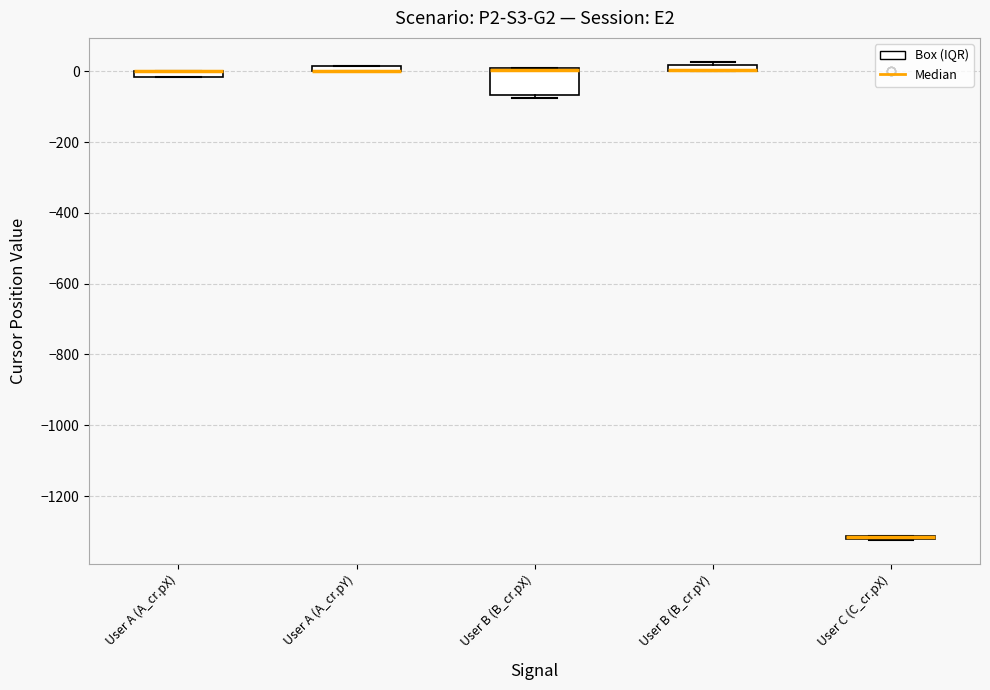

Where is the upper edge of the box for User B (B_cr.pY) on the y-axis? The values are not printed on the chart, so give them approximately, as read against the axis.

20